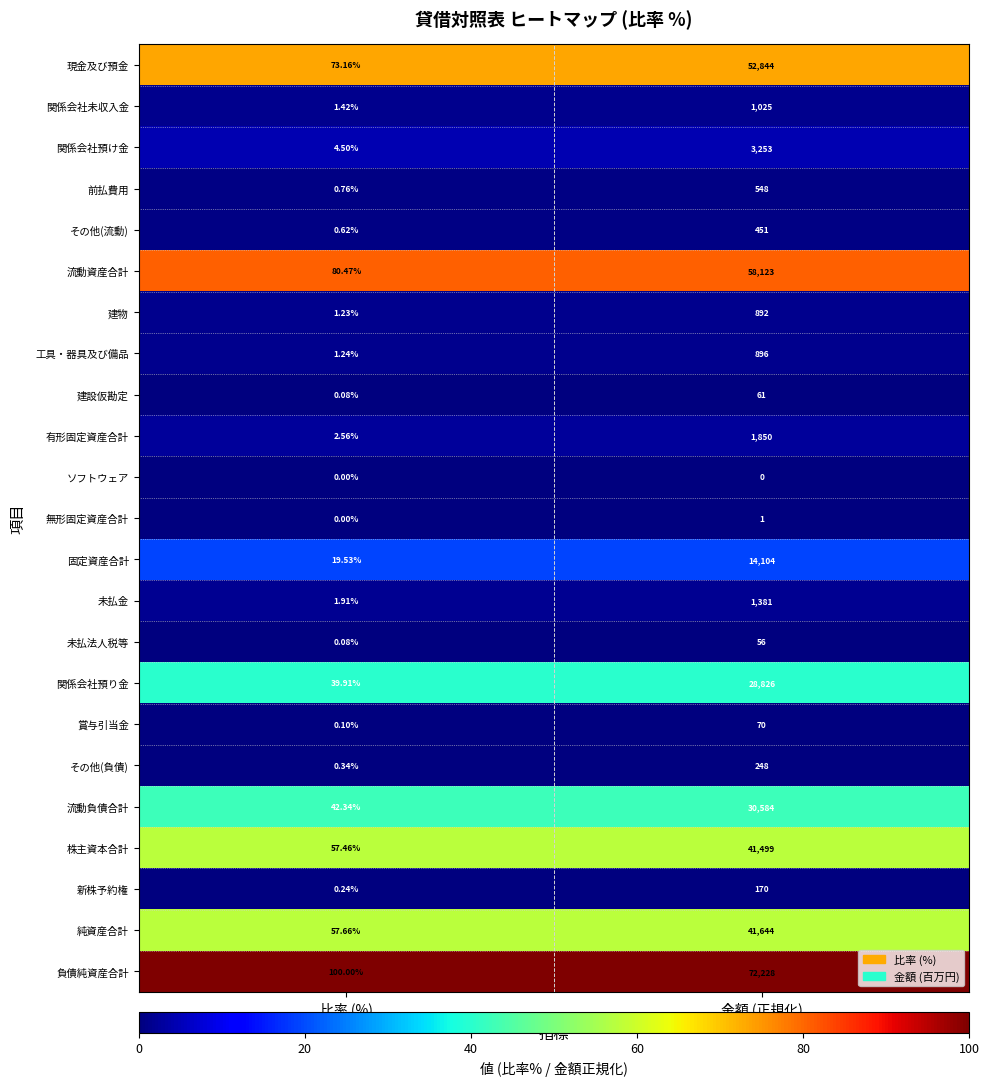

Which series has the widest spread of values?

負債純資産合計